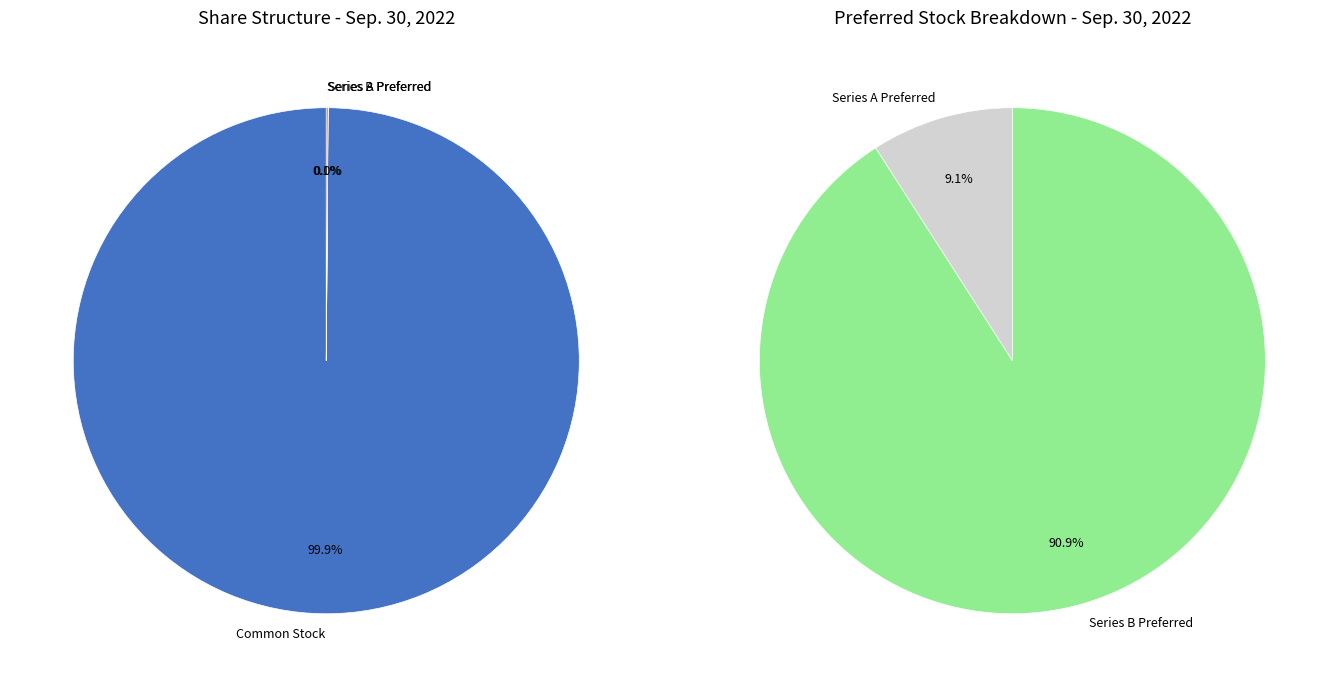

What is the change in value from Common Stock, Shares Outstanding to Series B Preferred Stock, Shares Outstanding?

-3725053805